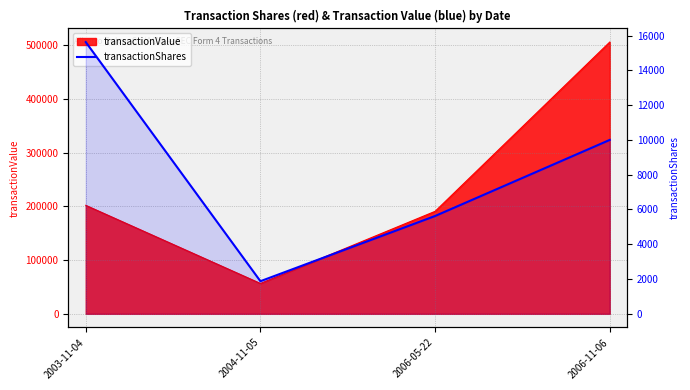

At which label is the value closest to 8750?

2006-11-06